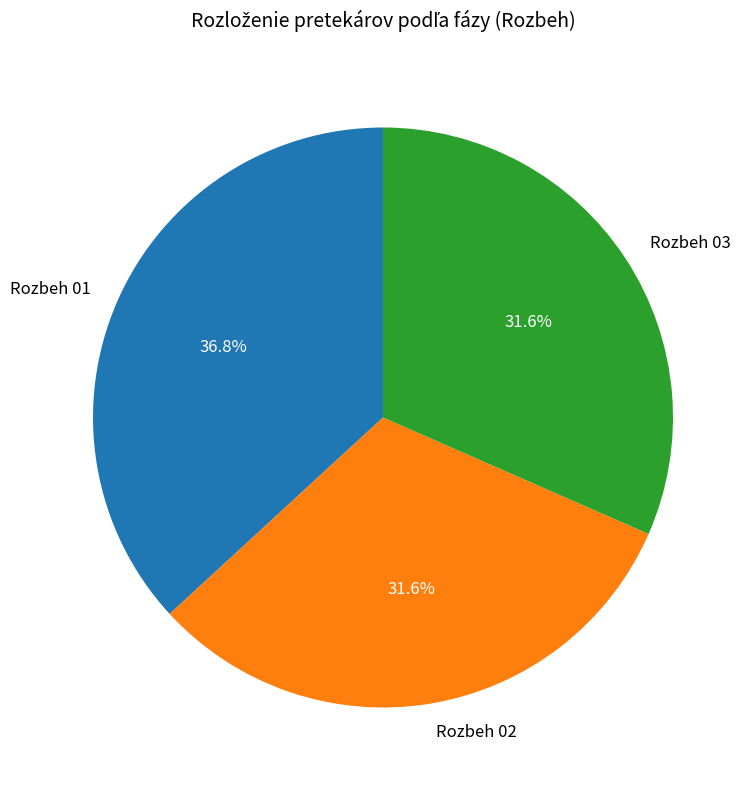

To the nearest percent, what is the combined percentage of Rozbeh 02 and Rozbeh 03?

63%